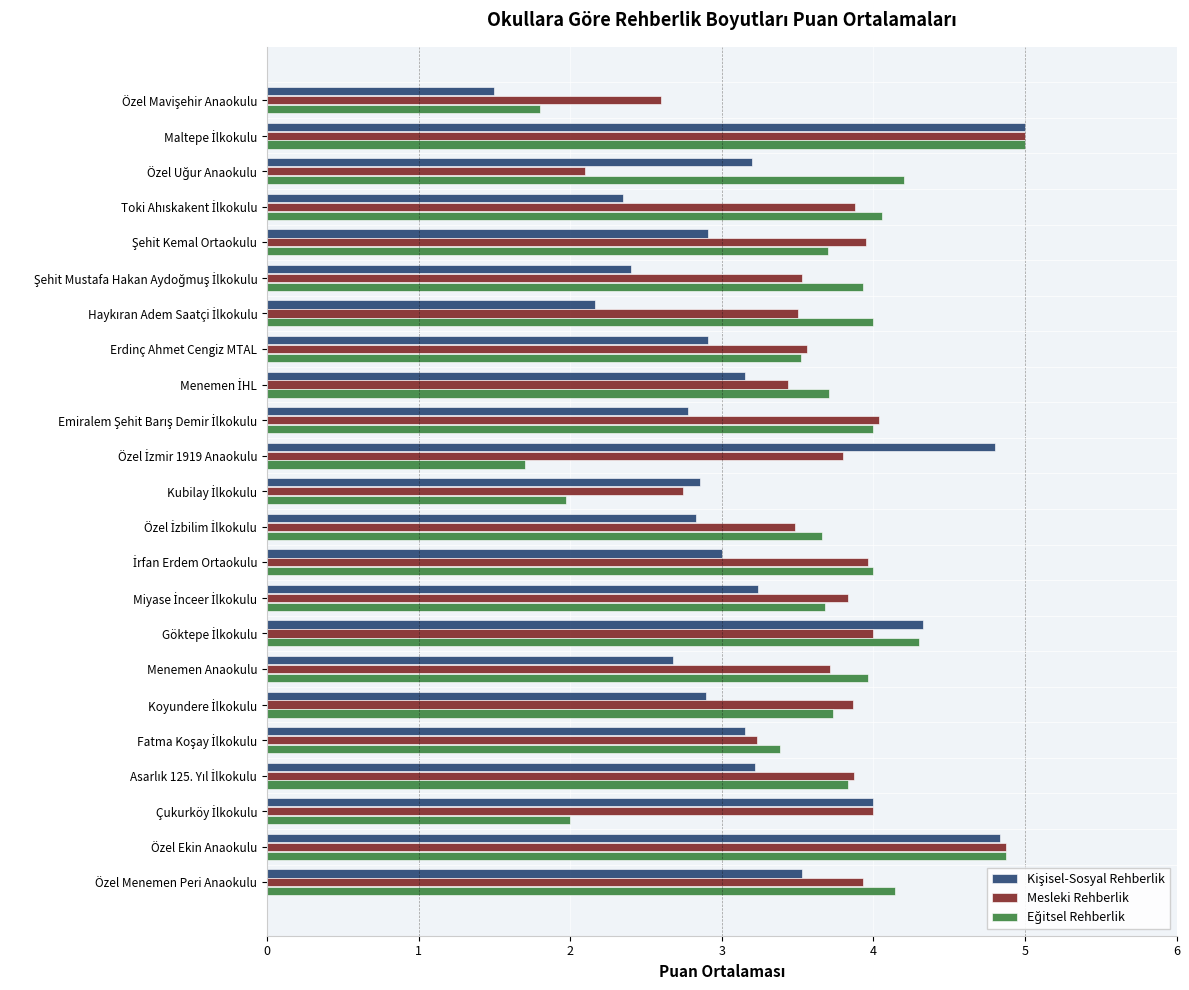

What is the lowest value of the Mesleki Rehberlik series?

2.1